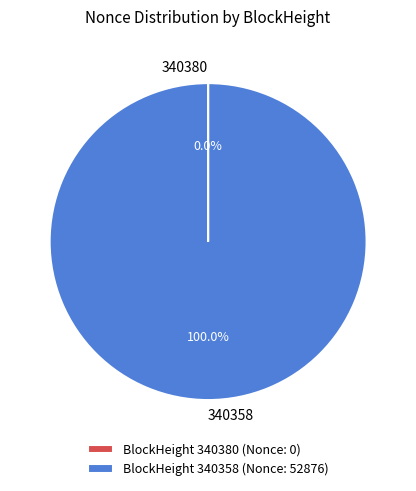

Does 340358 represent more than half of the total?

Yes